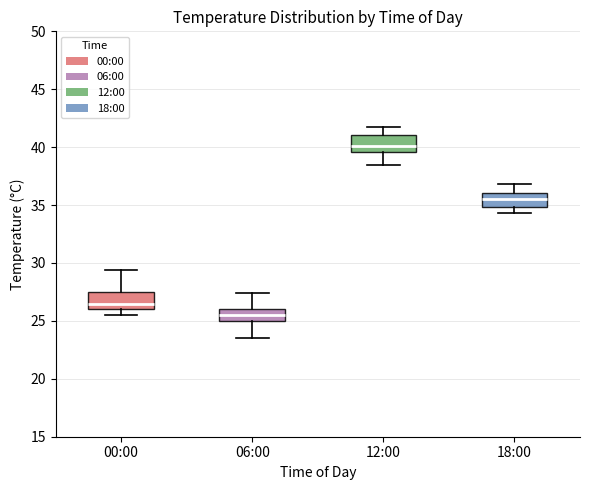

Reading left to right, transcribe this box plot: for each box, give where its median line is, the range the box spans, and where its two whiskers end, as read against the y-axis. The values are not printed on the chart, so give them approximately, as read against the axis.

00:00: median 26.5, box 26.0 to 27.5, whiskers 25.5 to 29.5
06:00: median 25.5, box 25.0 to 26.0, whiskers 23.5 to 27.5
12:00: median 40.0, box 39.5 to 41.0, whiskers 38.5 to 41.5
18:00: median 35.5, box 35.0 to 36.0, whiskers 34.5 to 37.0